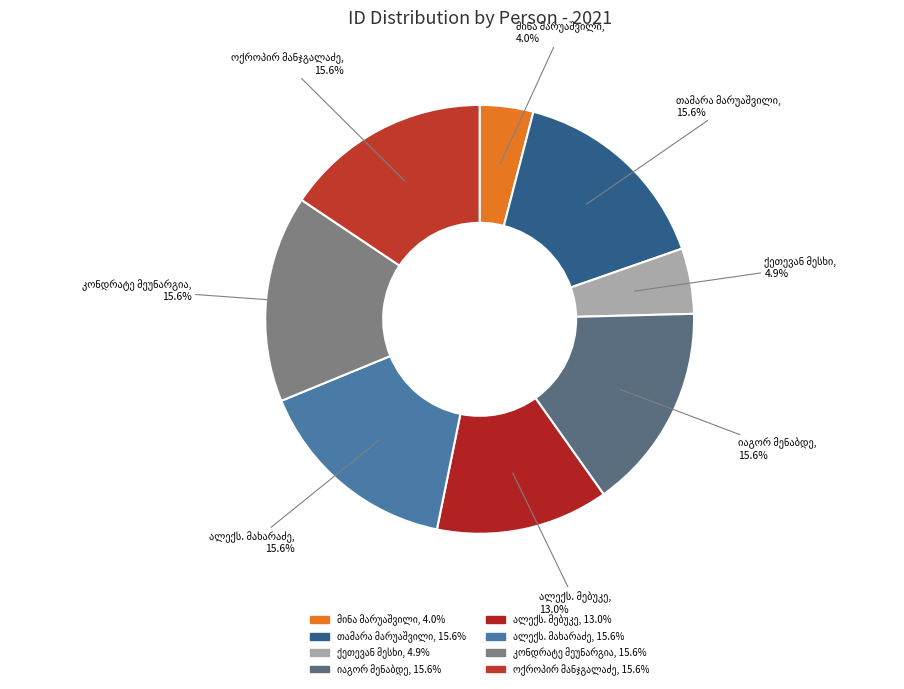

Count the number of slices in the pie.

8